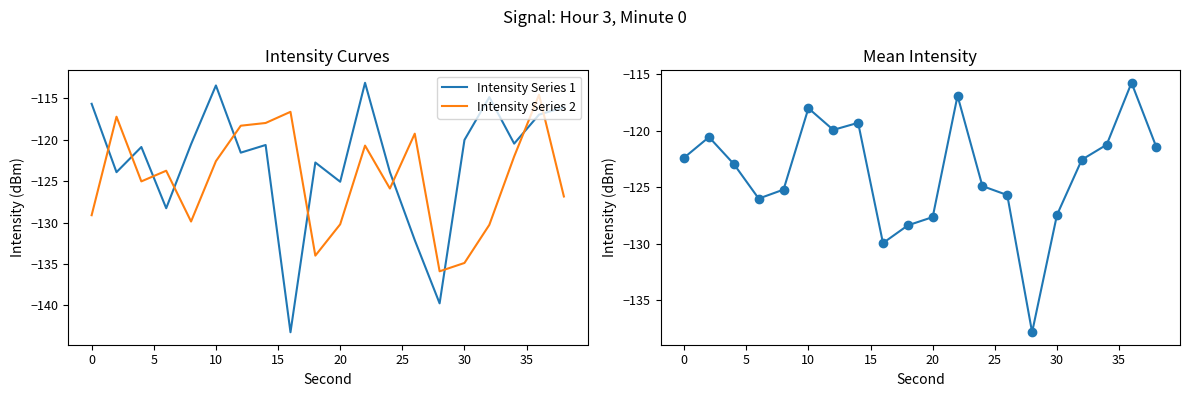

Which series has the widest spread of values?

Intensity Series 1